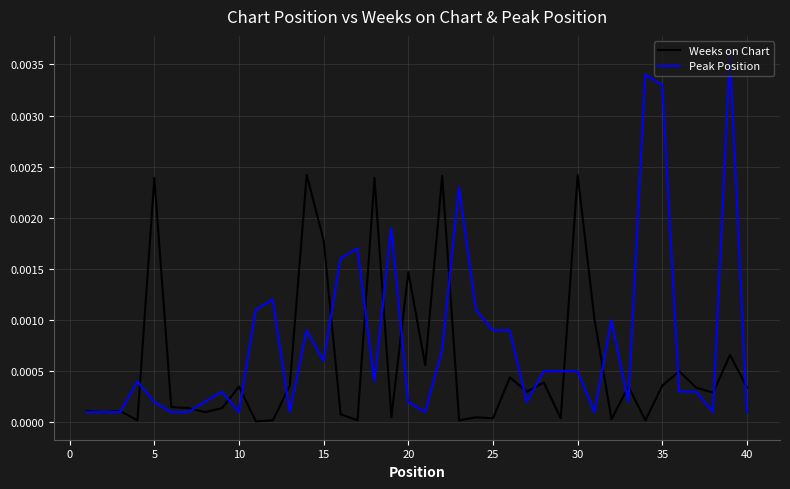

Which series has the largest range (max minus min)?

Peak Position